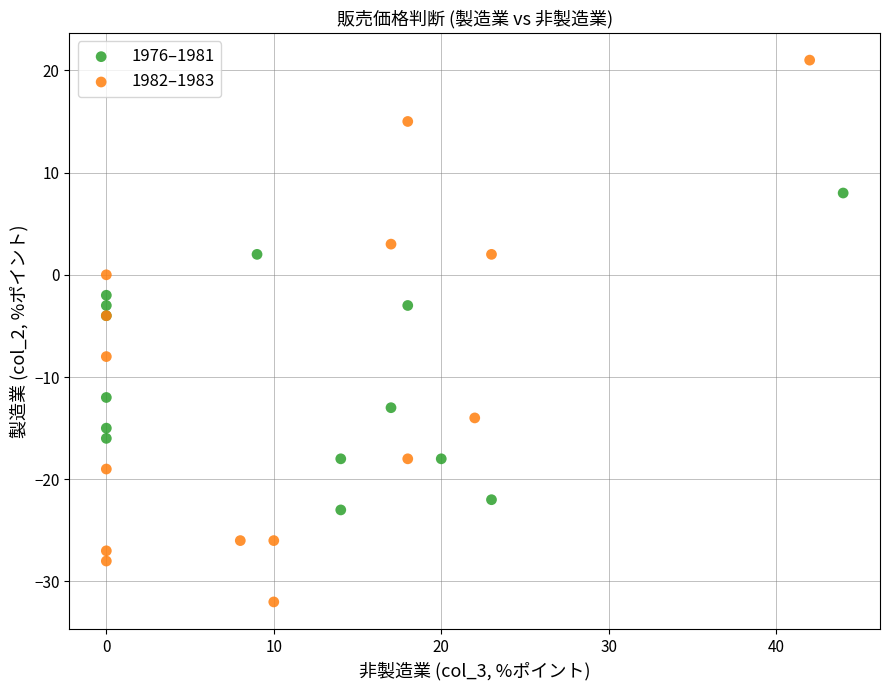

What are all the series names shown in the legend?

1976–1981, 1982–1983